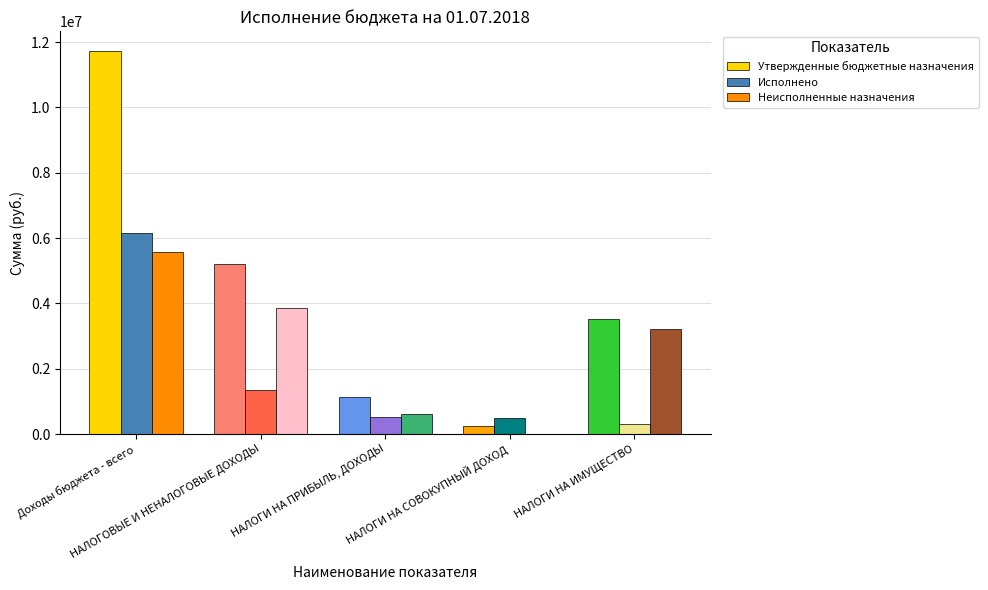

What is the value of the Утвержденные бюджетные назначения bar at the 1st from the left?

11743900.0